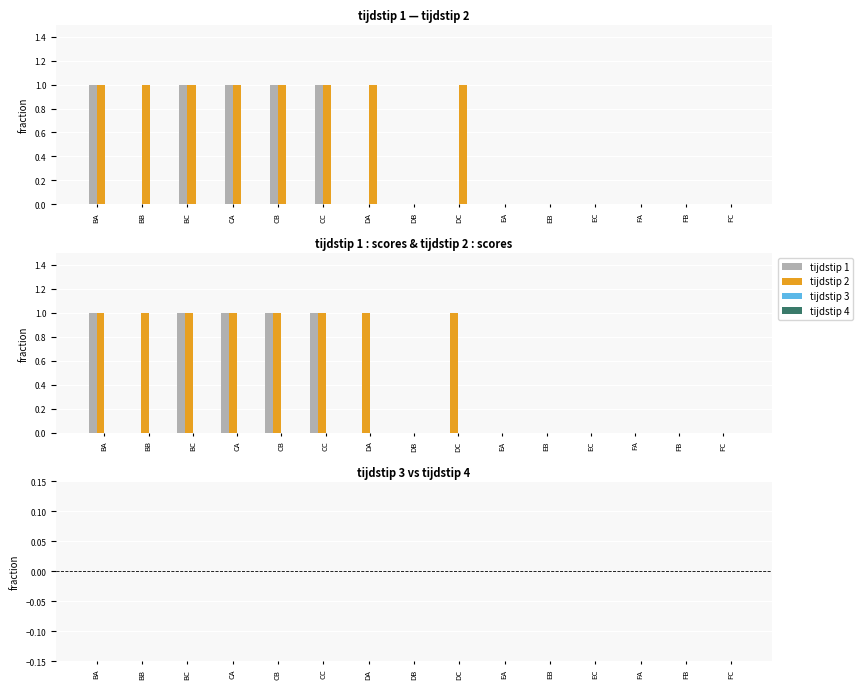

What position from the left is CB?

5